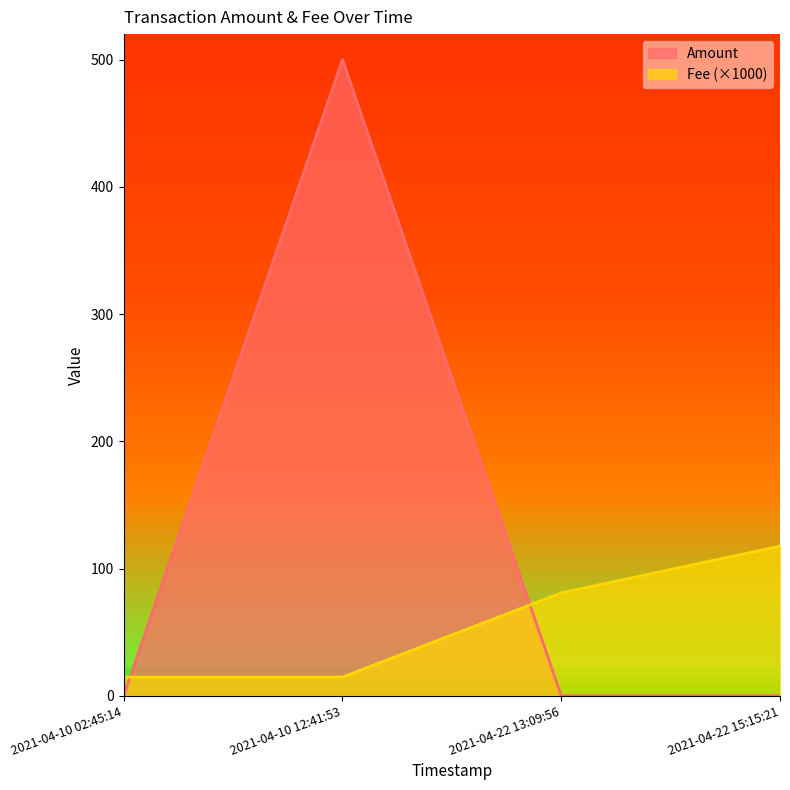

What is the lowest value of the Fee (×1000) series?

14.7